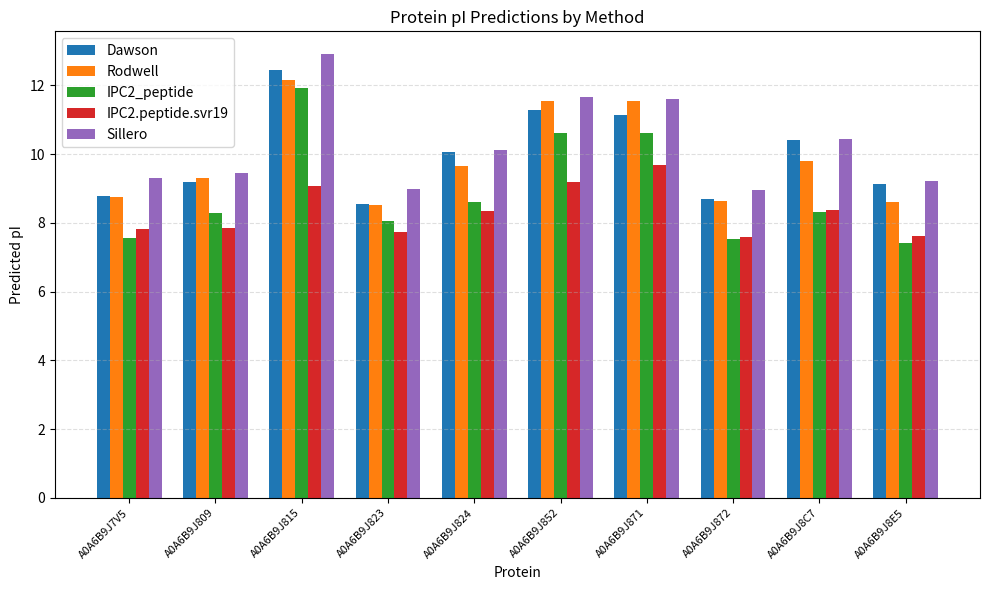

What is the sum of all Rodwell values?

98.5